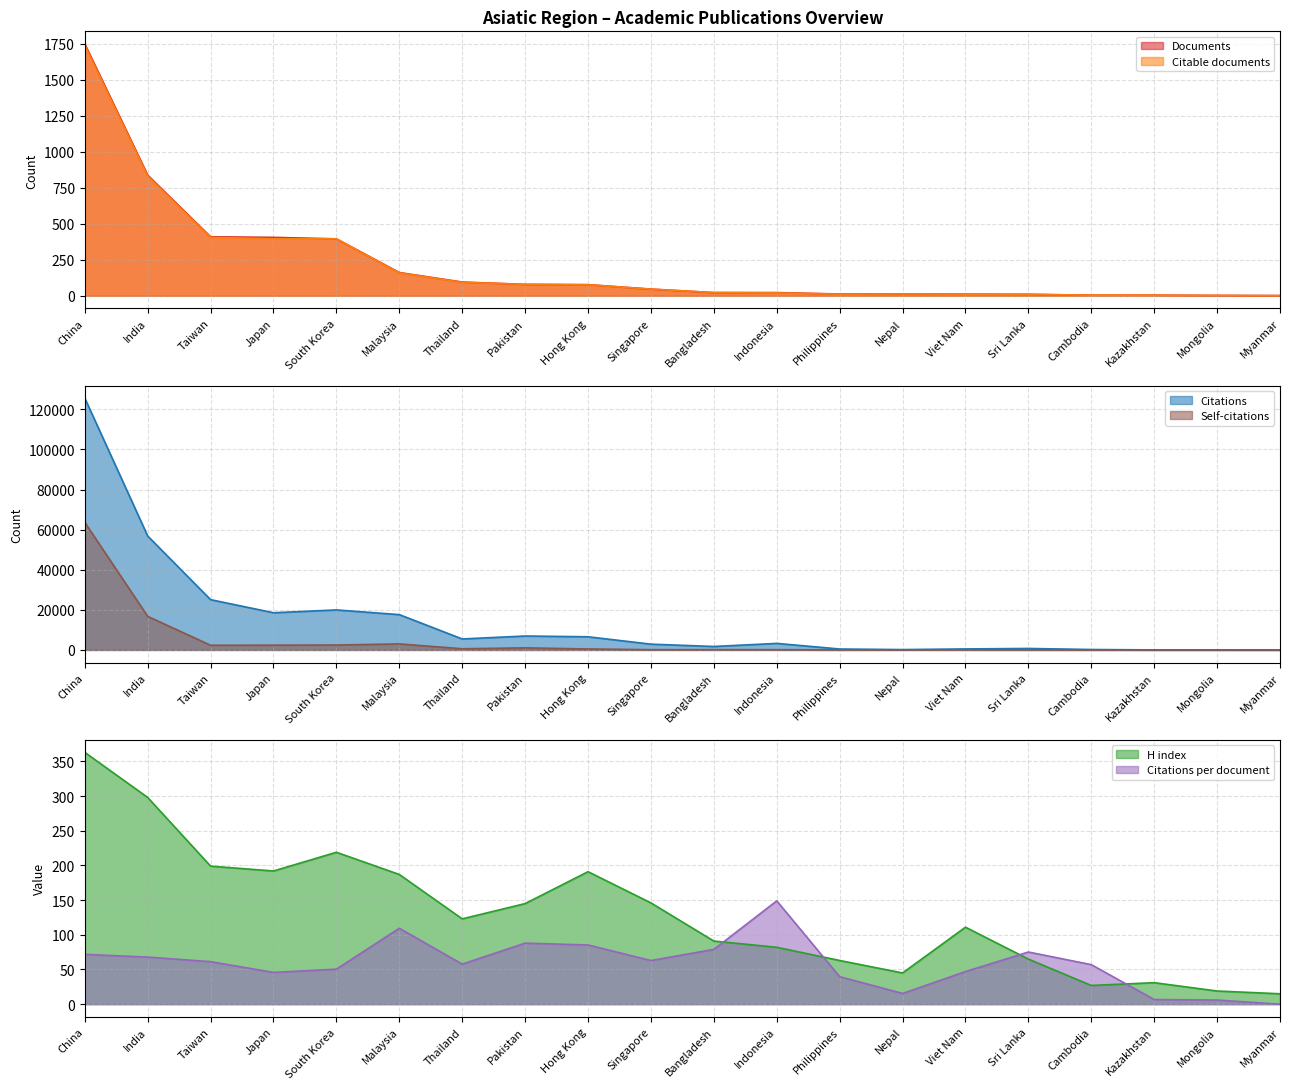

True or false: H index has a value of 321.1 at Hong Kong.

False